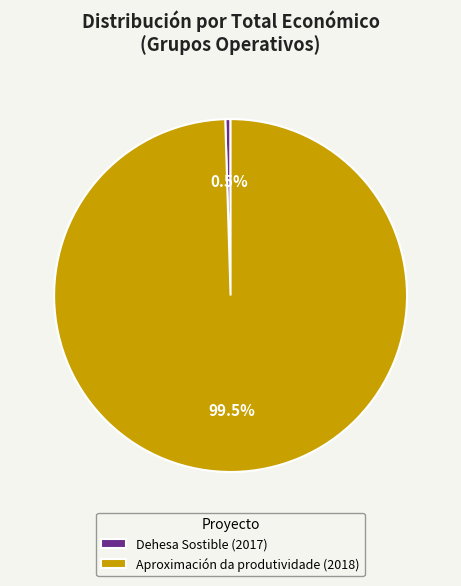

How much of the chart is everything except Aproximación da produtividade (2018)?

0.5%